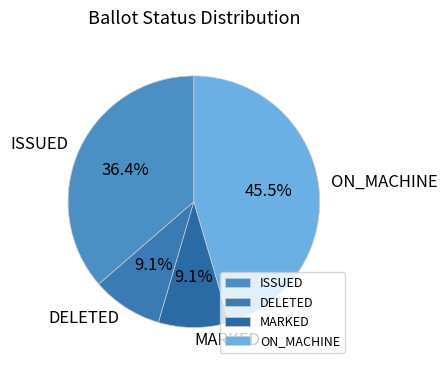

To the nearest percent, what is the average slice percentage?

25%